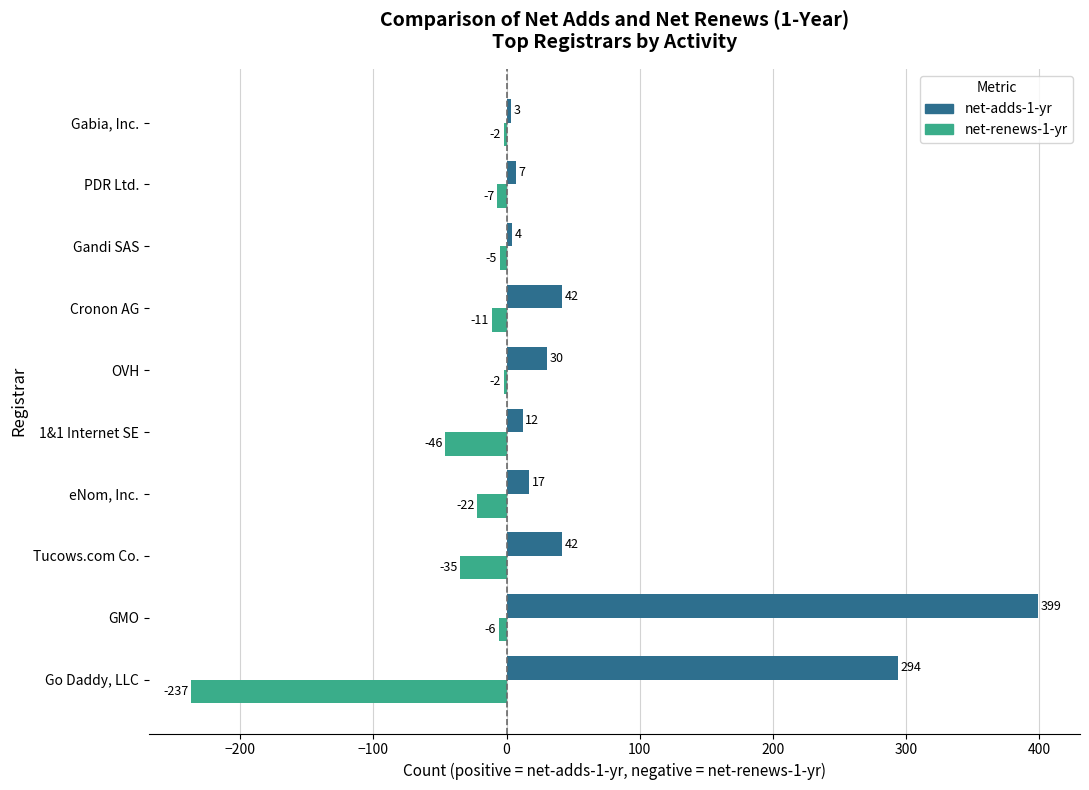

Is the value of net-renews-1-yr at Cronon AG greater than the value of net-adds-1-yr at Gandi SAS?

No